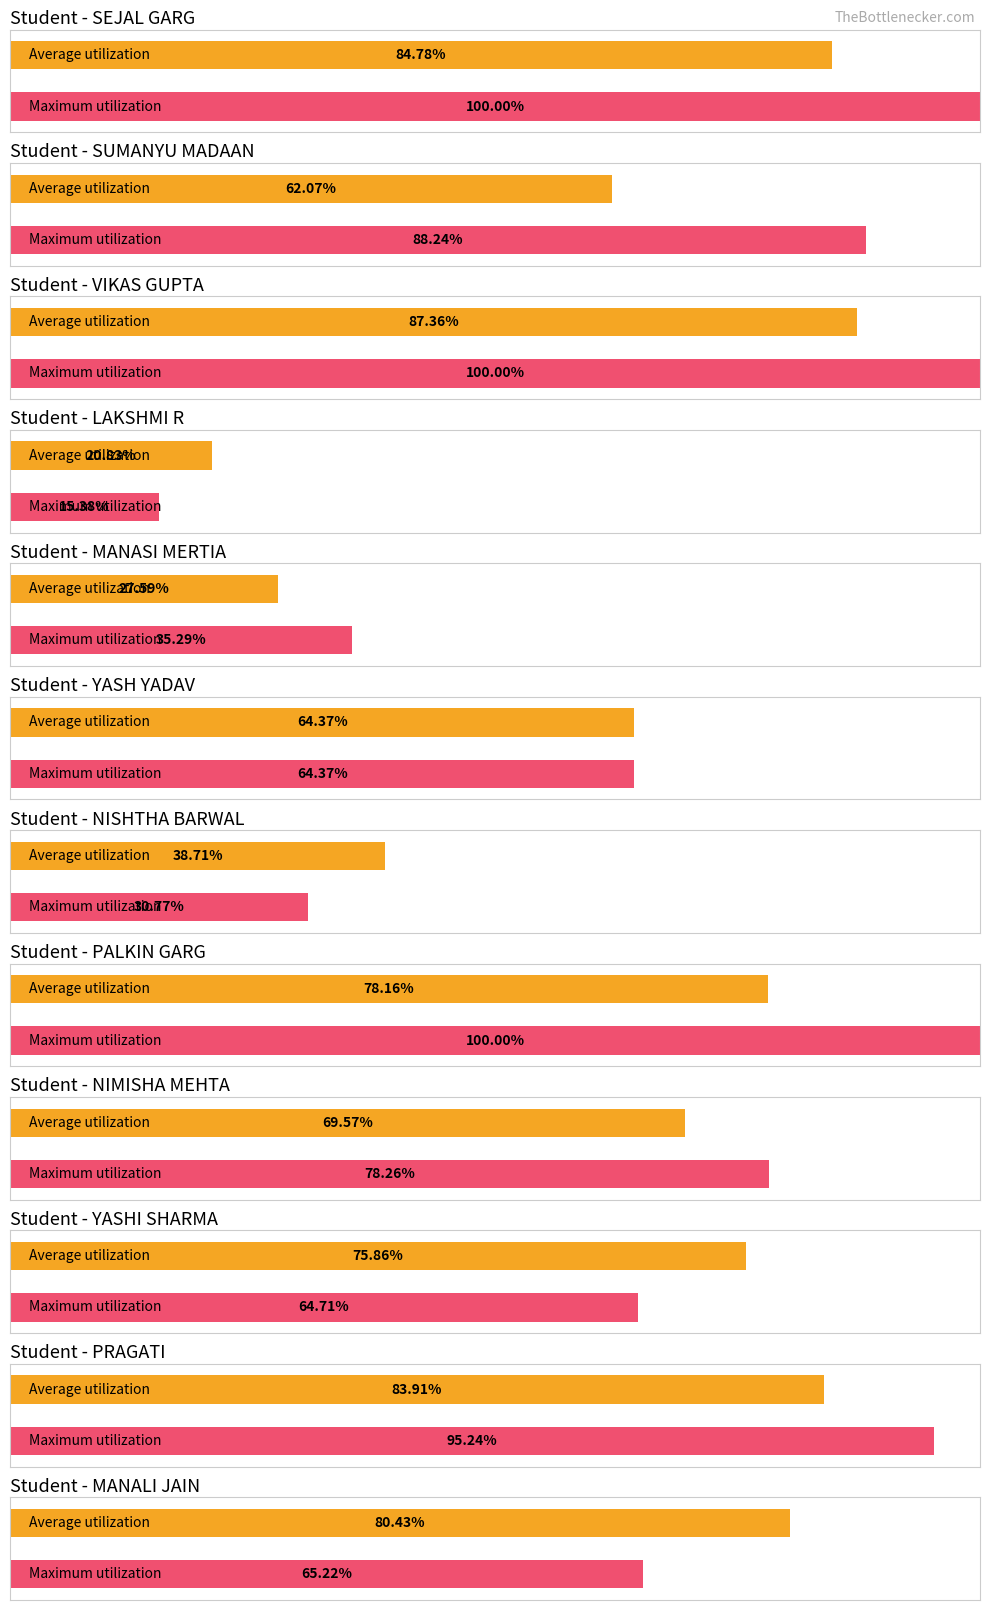

What is the sum of the Maximum utilization values at SUMANYU MADAAN and NIMISHA MEHTA?

166.5